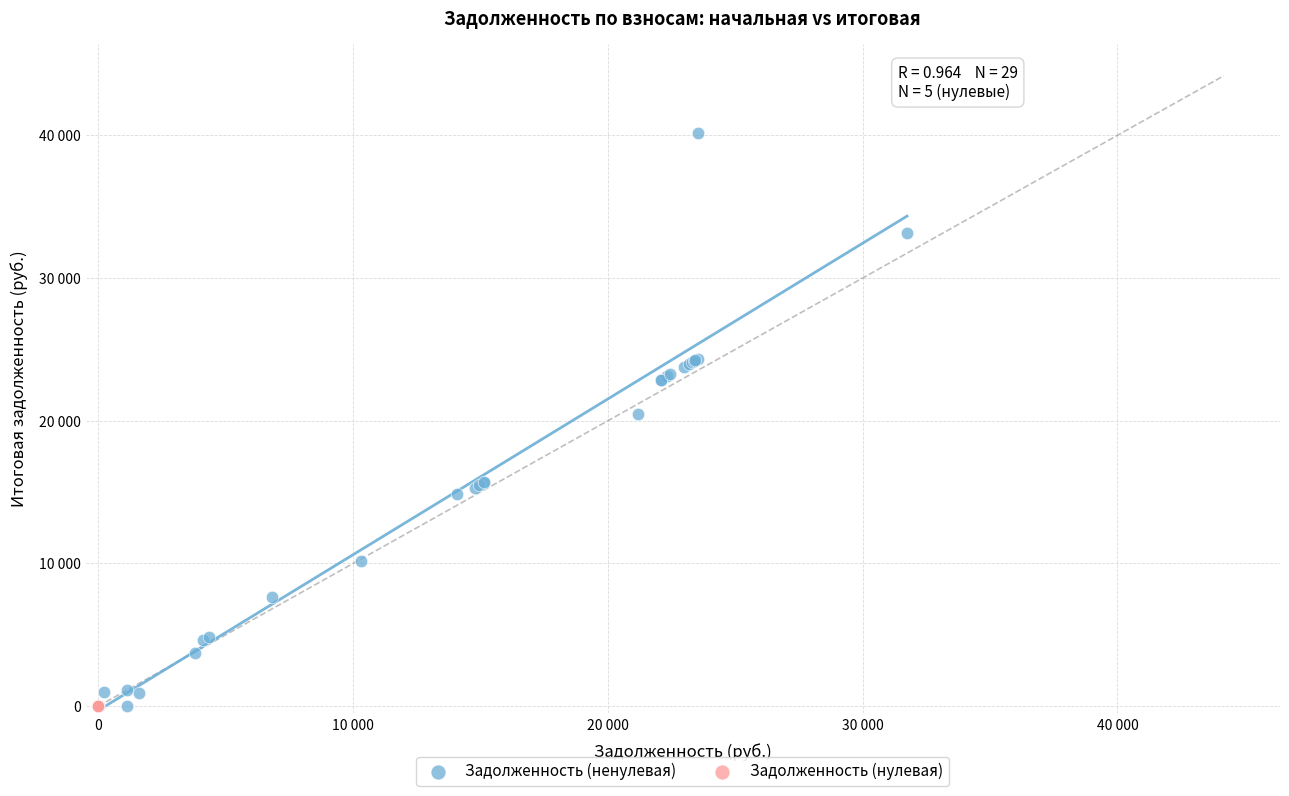

What are all the series names shown in the legend?

Задолженность (ненулевая), Задолженность (нулевая)